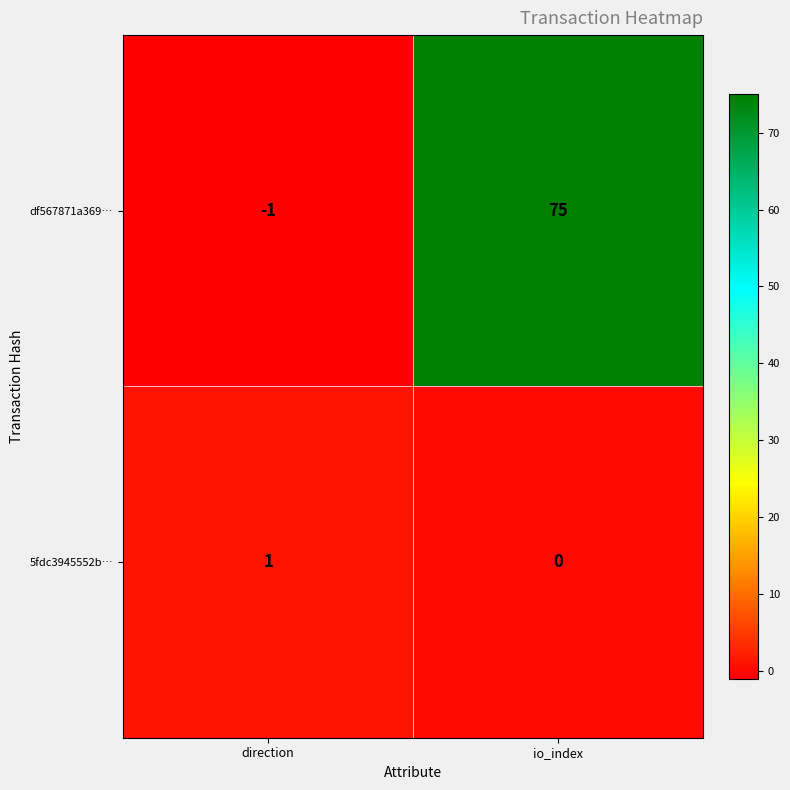

Which series changed the most between direction and io_index?

df567871a369…